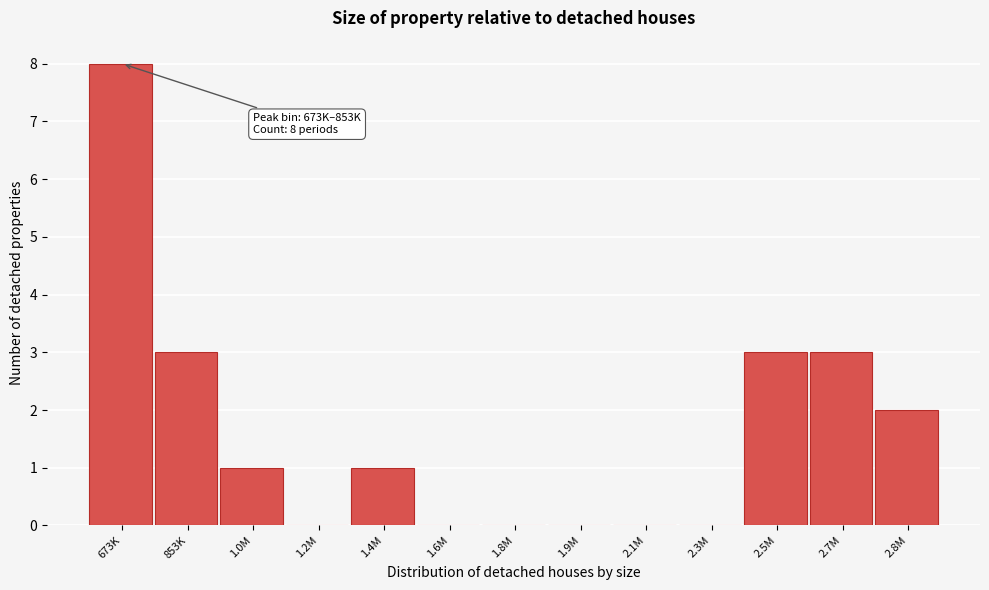

Reading right to left, transcribe all the data shown in this chart.

2.8M=2	2.7M=3	2.5M=3	2.3M=0	2.1M=0	1.9M=0	1.8M=0	1.6M=0	1.4M=1	1.2M=0	1.0M=1	853K=3	673K=8